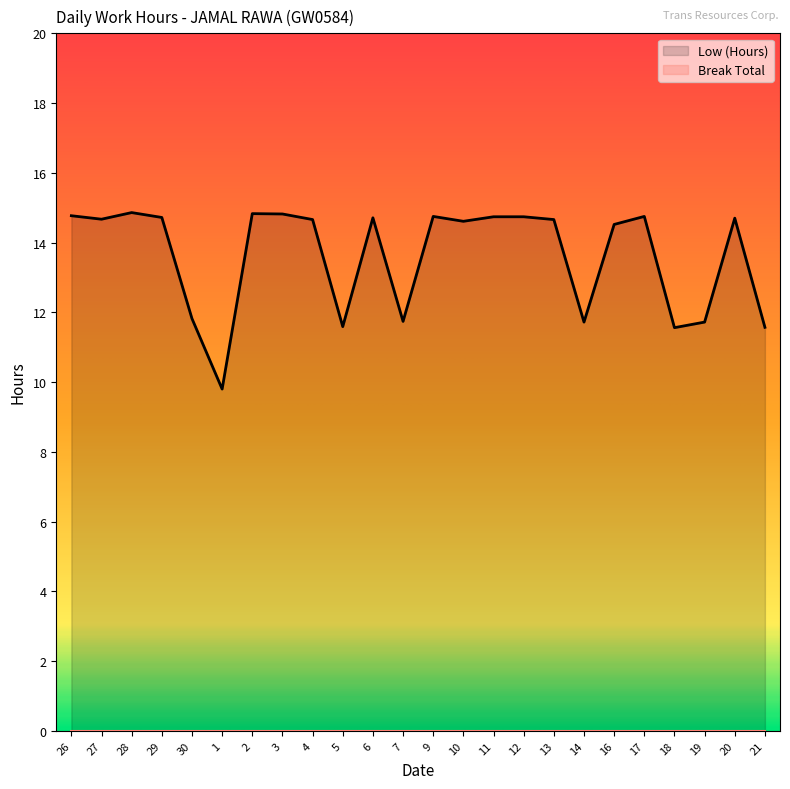

Where is the first local minimum?

27